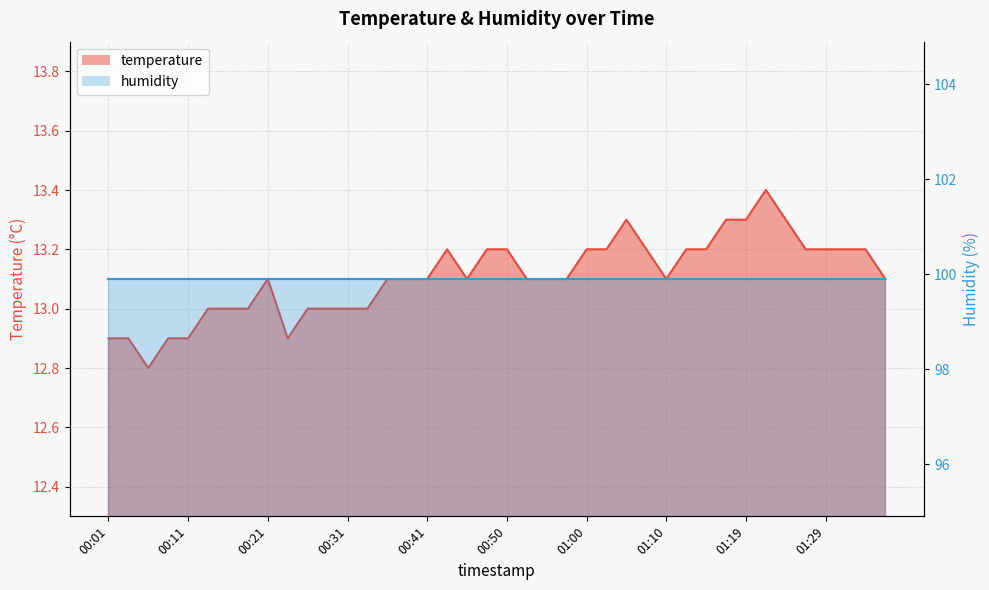

Where is the data nearest to the value 13?

00:13